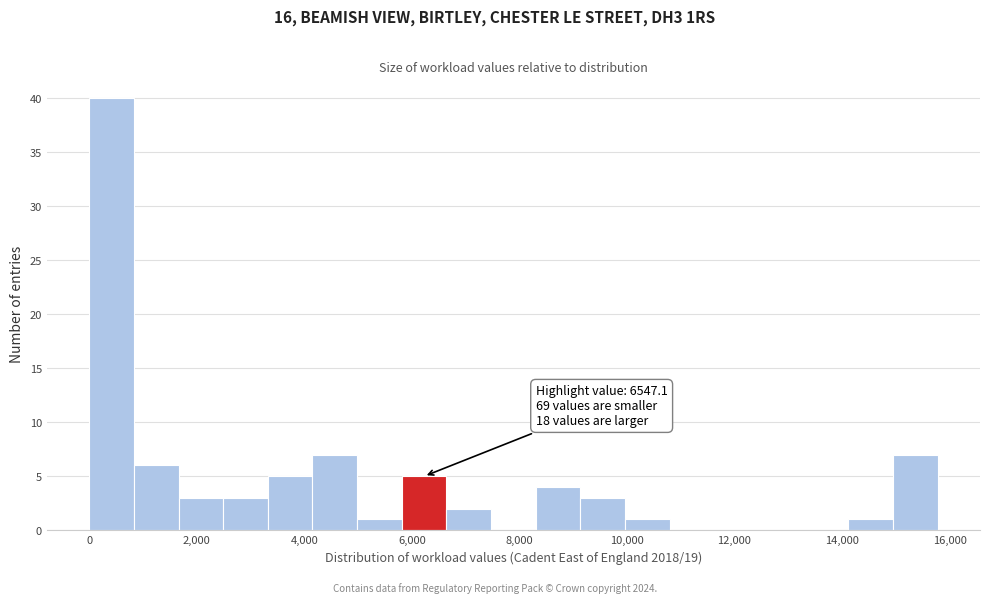

Which range on the x-axis has the tallest bar?

0 to 800